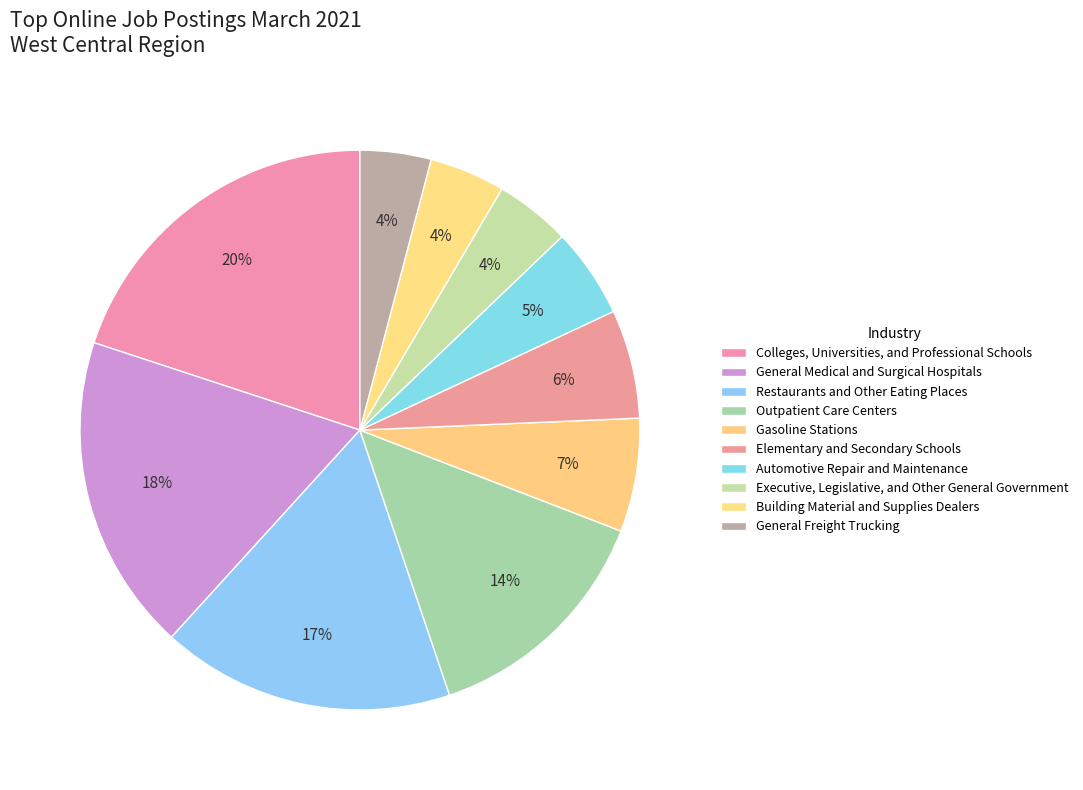

Is there a majority slice in this chart?

No